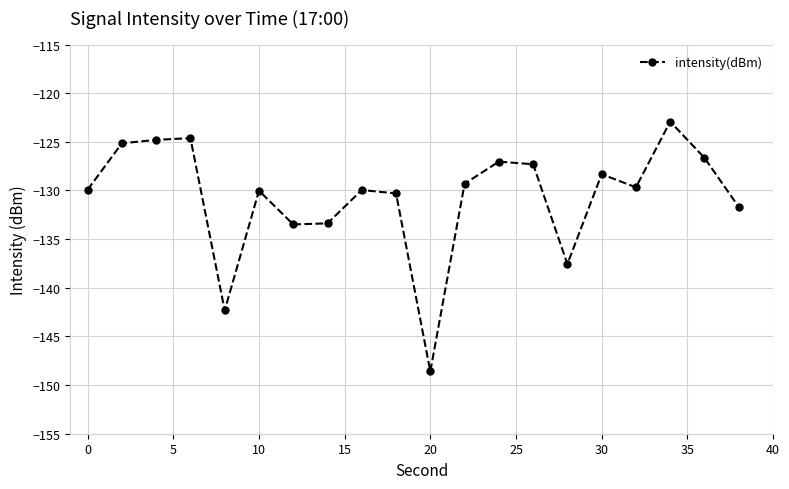

True or false: the data has more than 2 interior local peaks.

True